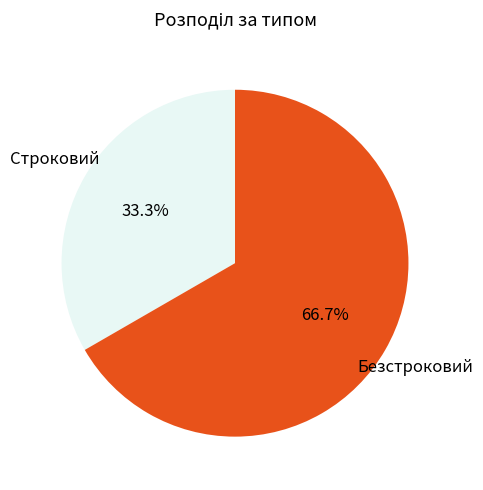

Does any single category account for the majority?

Yes